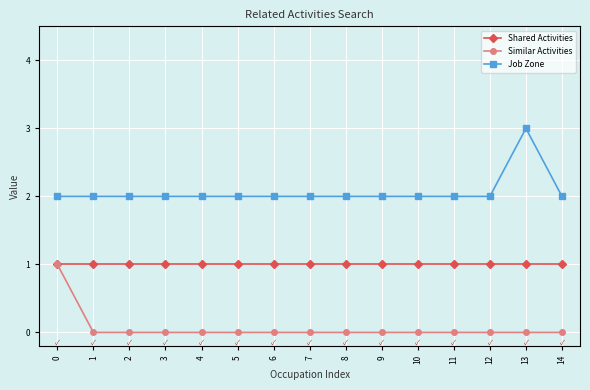

How many lines are shown in the chart?

3